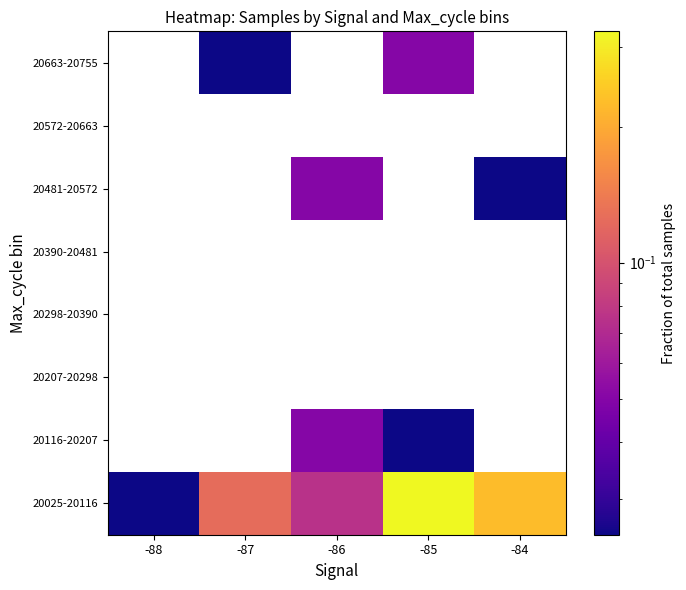

How many categories are shown in the chart?

5